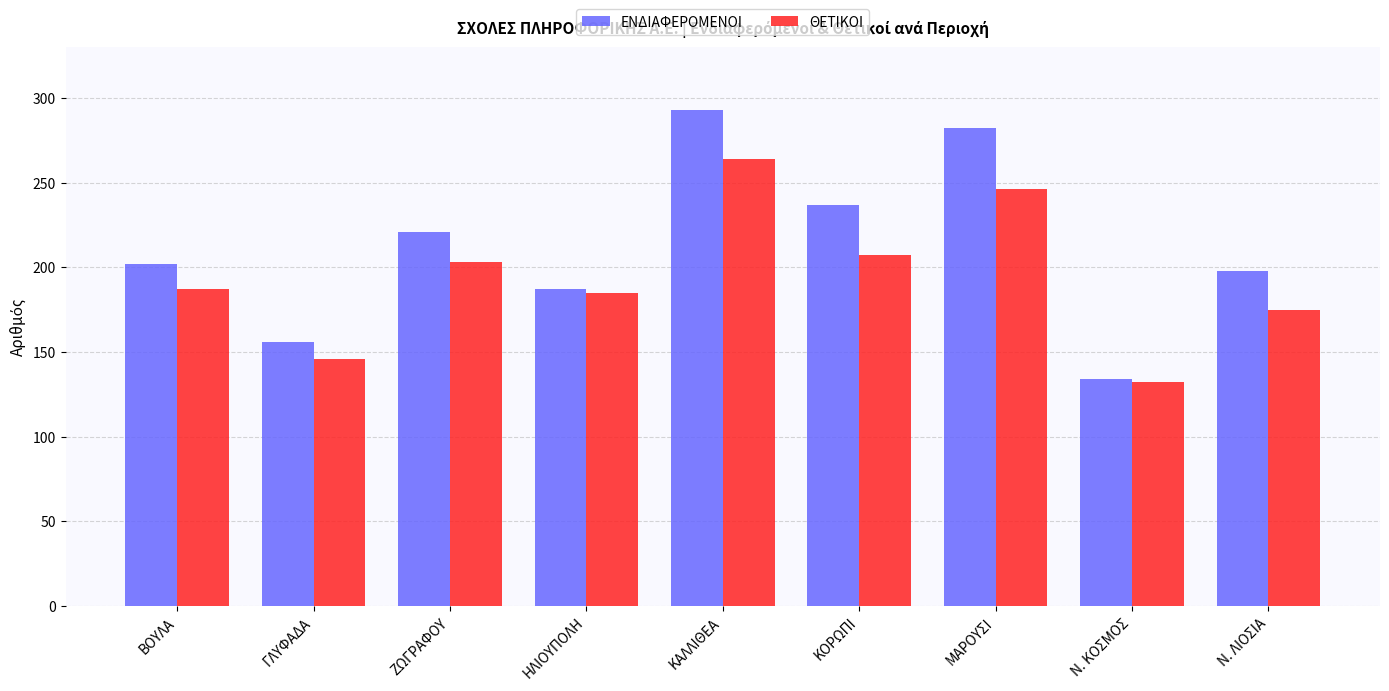

What is the label of the 8th bar from the right?

ΓΛΥΦΑΔΑ